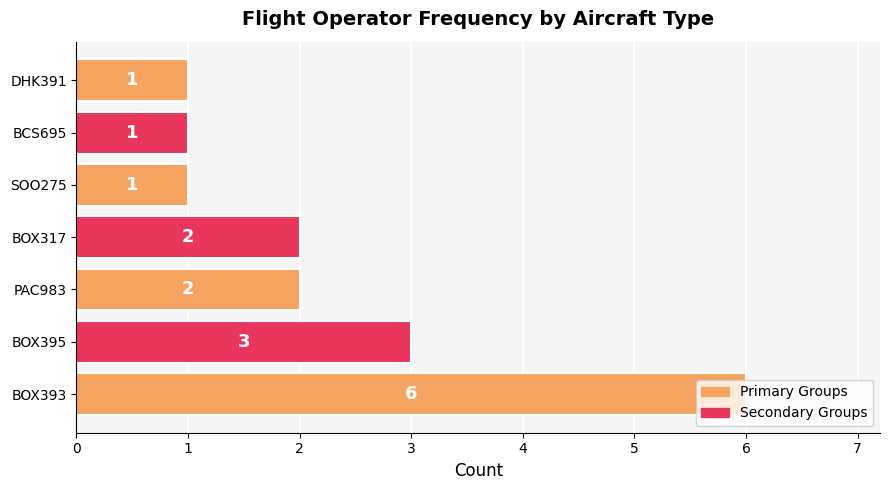

Where is the data nearest to the value 3?

BOX395